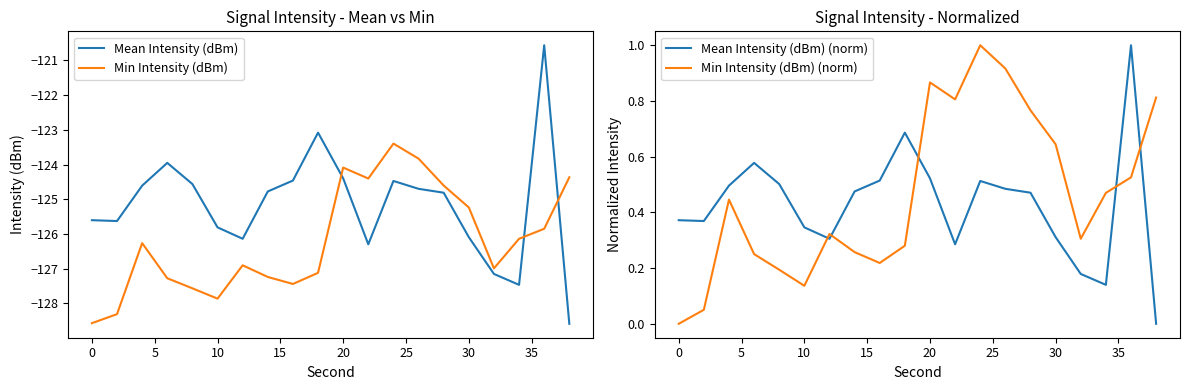

What are all the series names shown in the legend?

Mean Intensity (dBm), Min Intensity (dBm), Mean Intensity (dBm) (norm), Min Intensity (dBm) (norm)